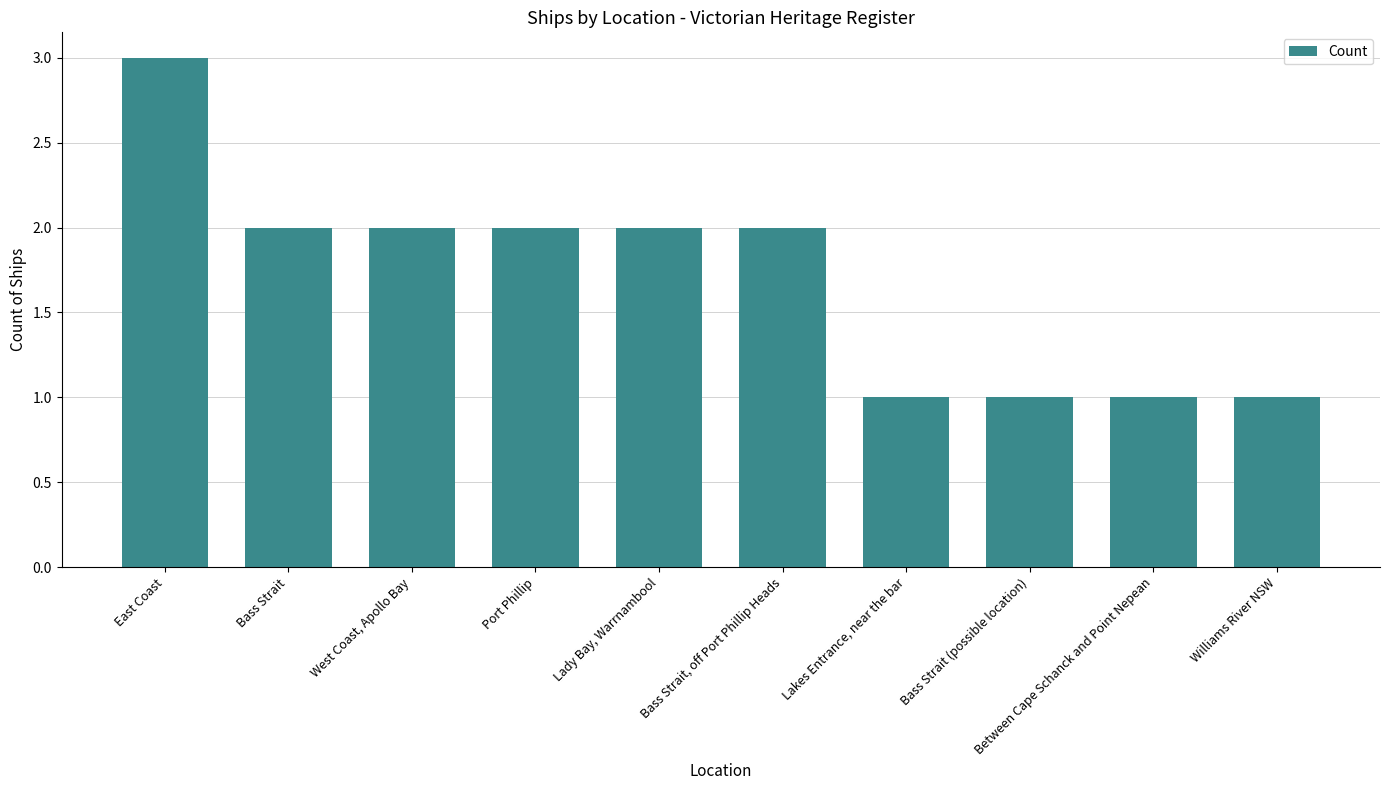

What is the maximum value shown in the chart?

3